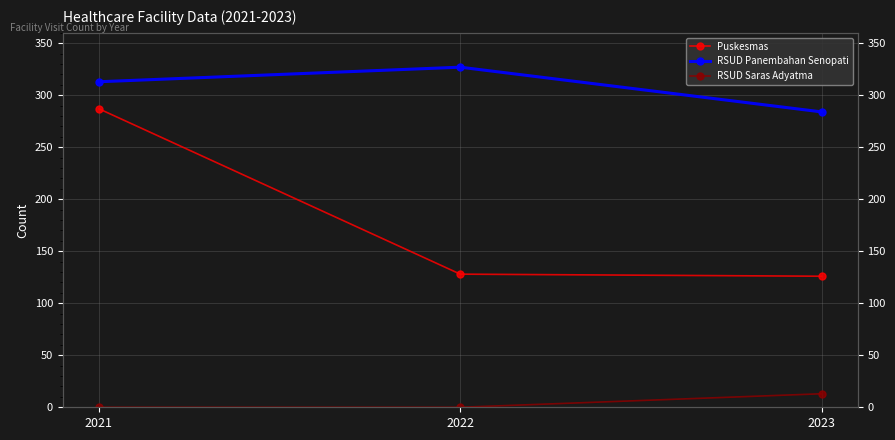

At how many categories does at least one series exceed 209?

3